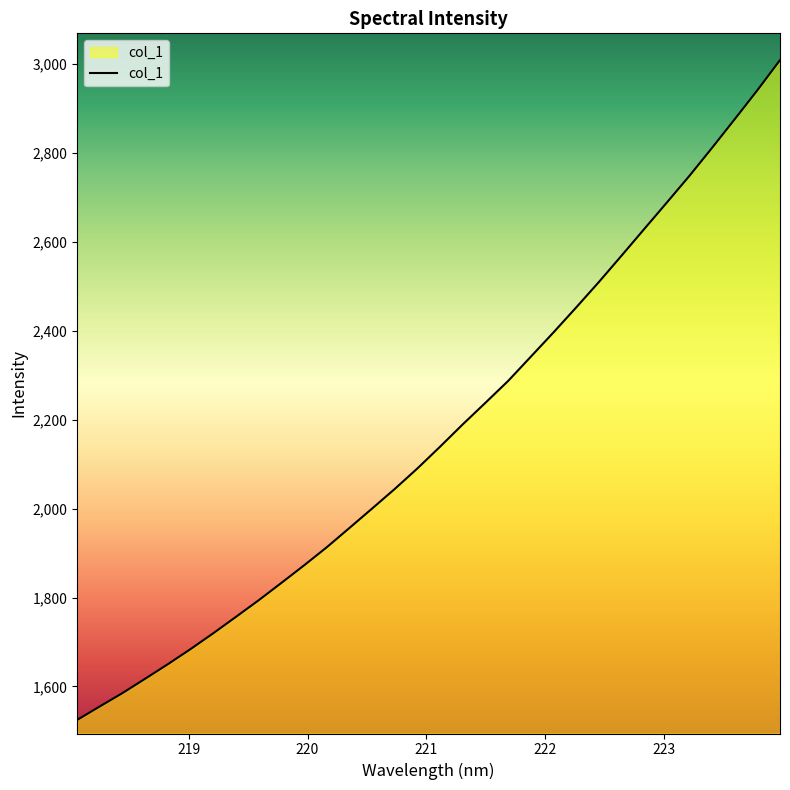

What is the minimum value shown in the chart?

1524.7